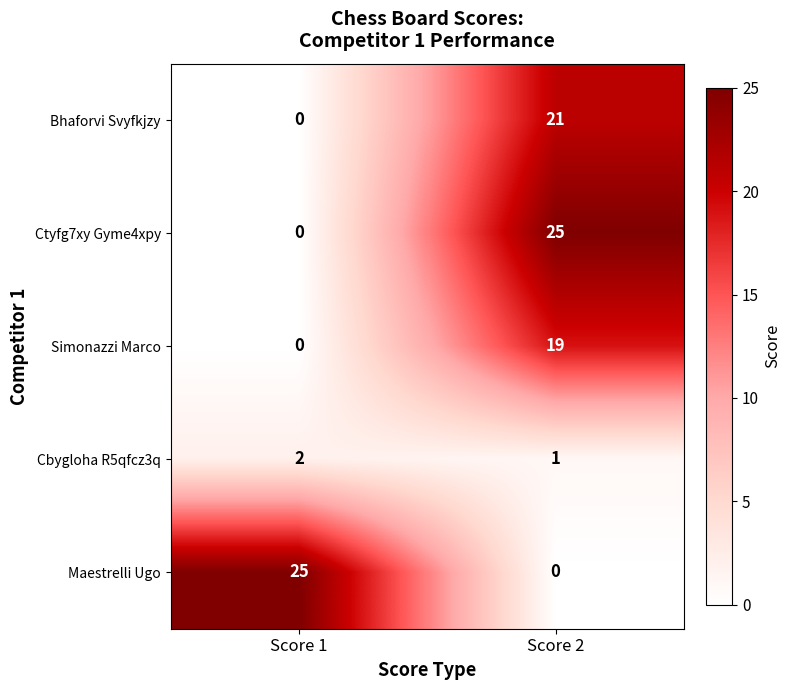

What is the total value across all series at Score 1?

27